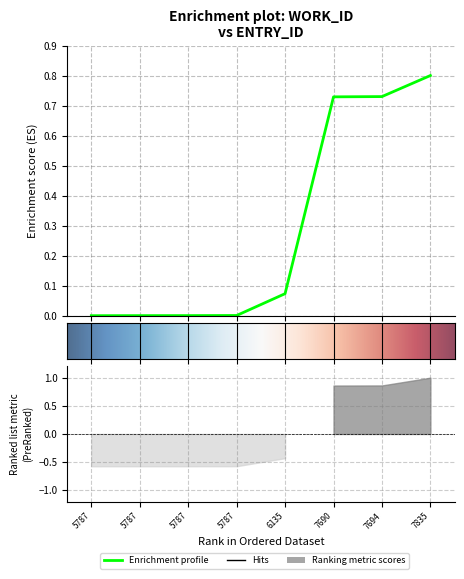

The value at 5787 is 0.0. True or false?

True